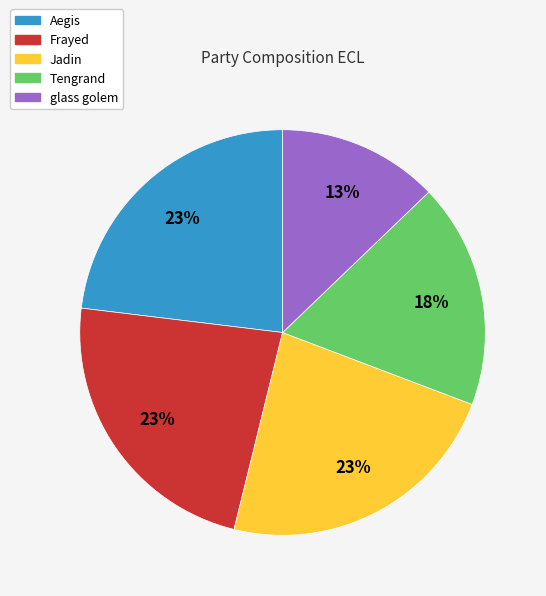

Is Tengrand the majority of the pie?

No